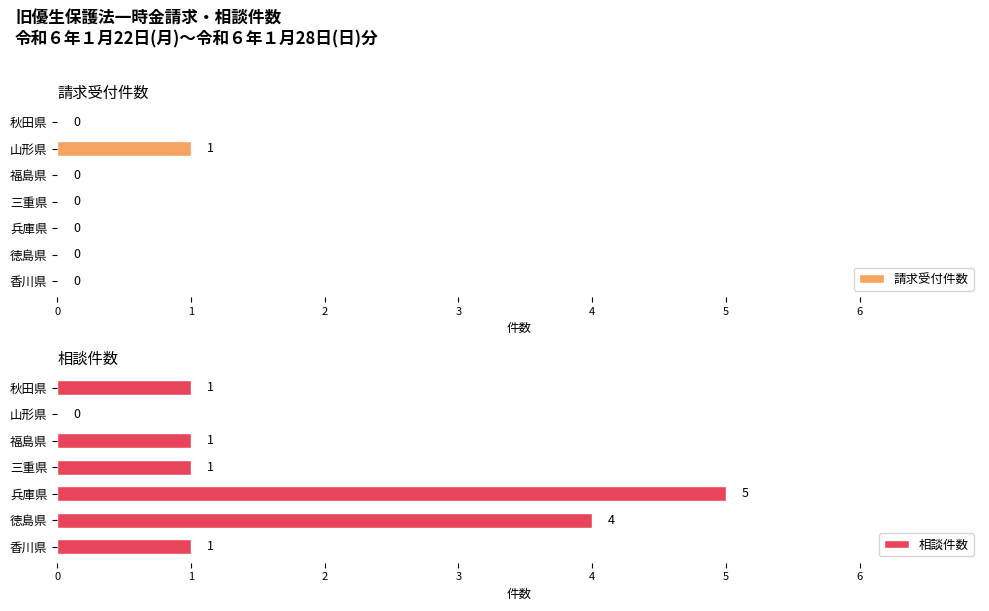

What is the value of the 請求受付件数 bar at the 2nd from the left?

1